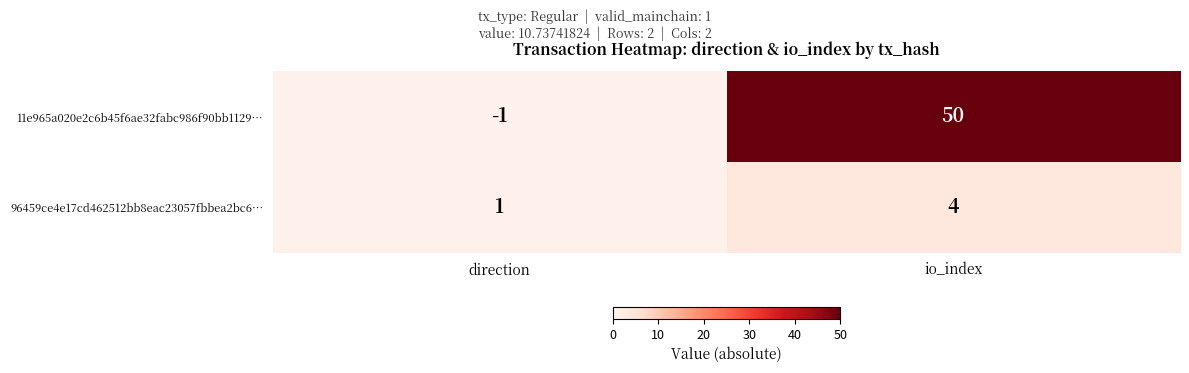

Is it true that 11e965a020e2c6b45f6ae32fabc986f90bb1129… equals 12 at io_index?

False